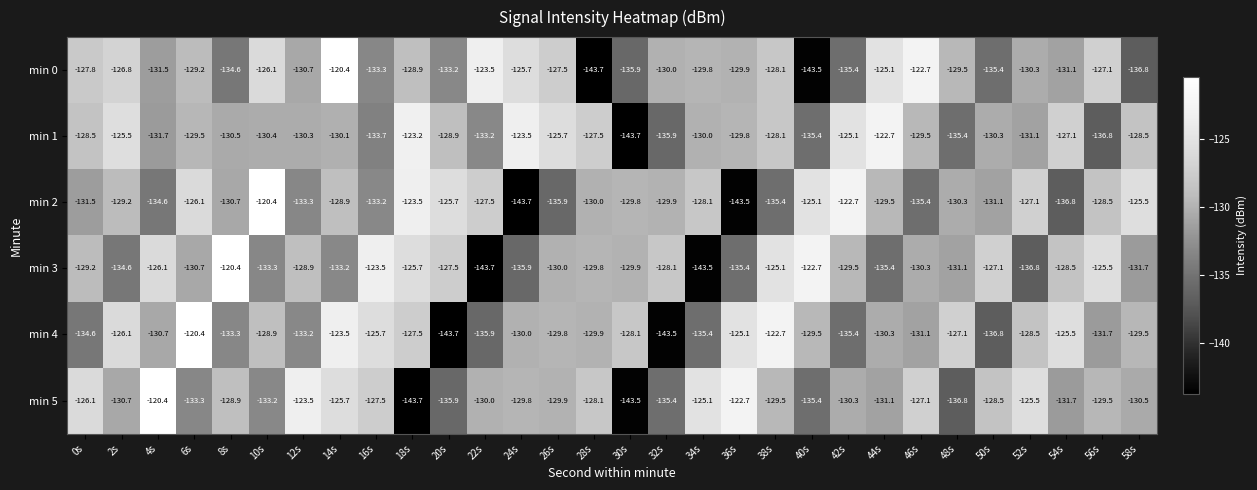

At how many categories does at least one series exceed -141?

30